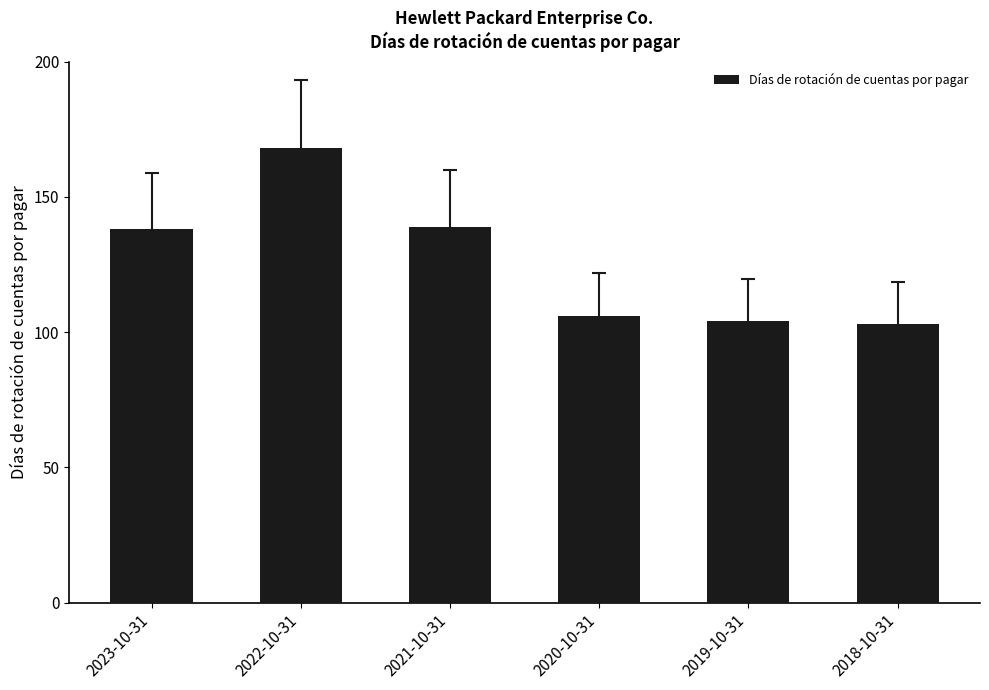

How many bars are there in total?

6